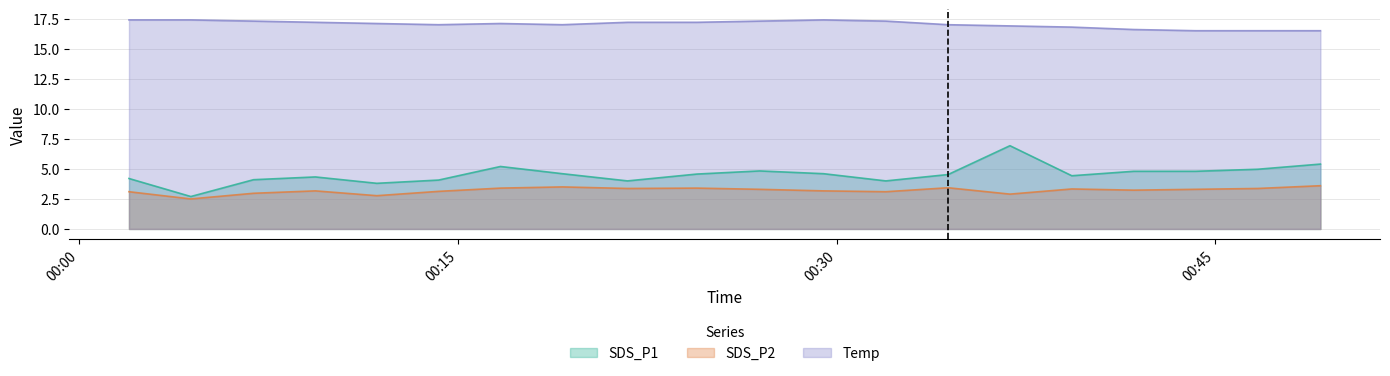

What is the difference between the SDS_P2 values at 2022/07/03 00:11:47 and 2022/07/03 00:49:10?

0.8